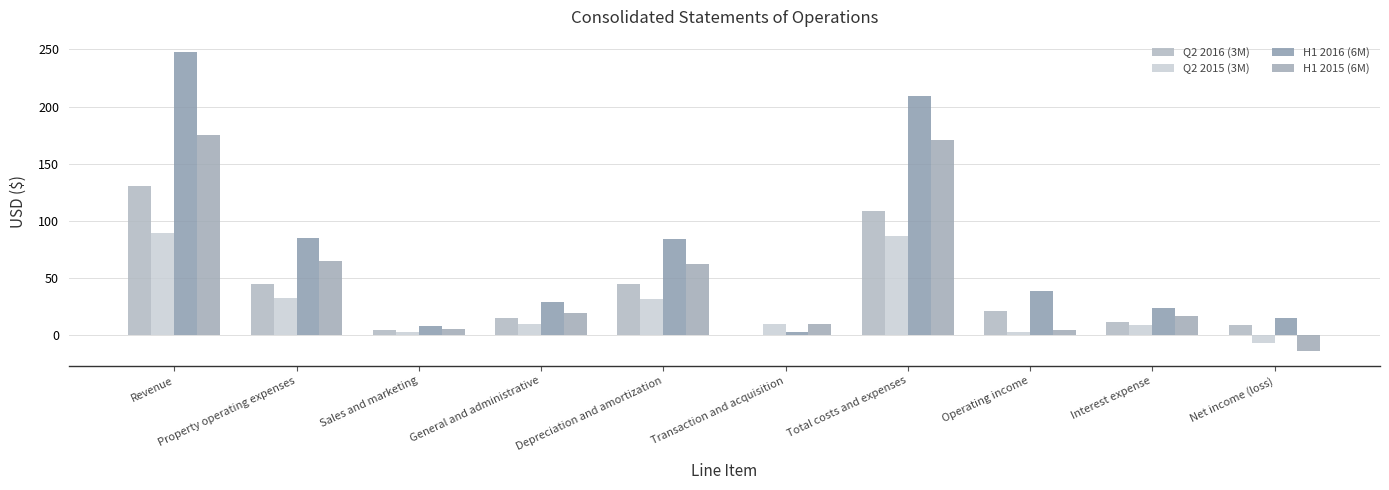

At which label does H1 2016 (6M) first exceed 39?

Revenue